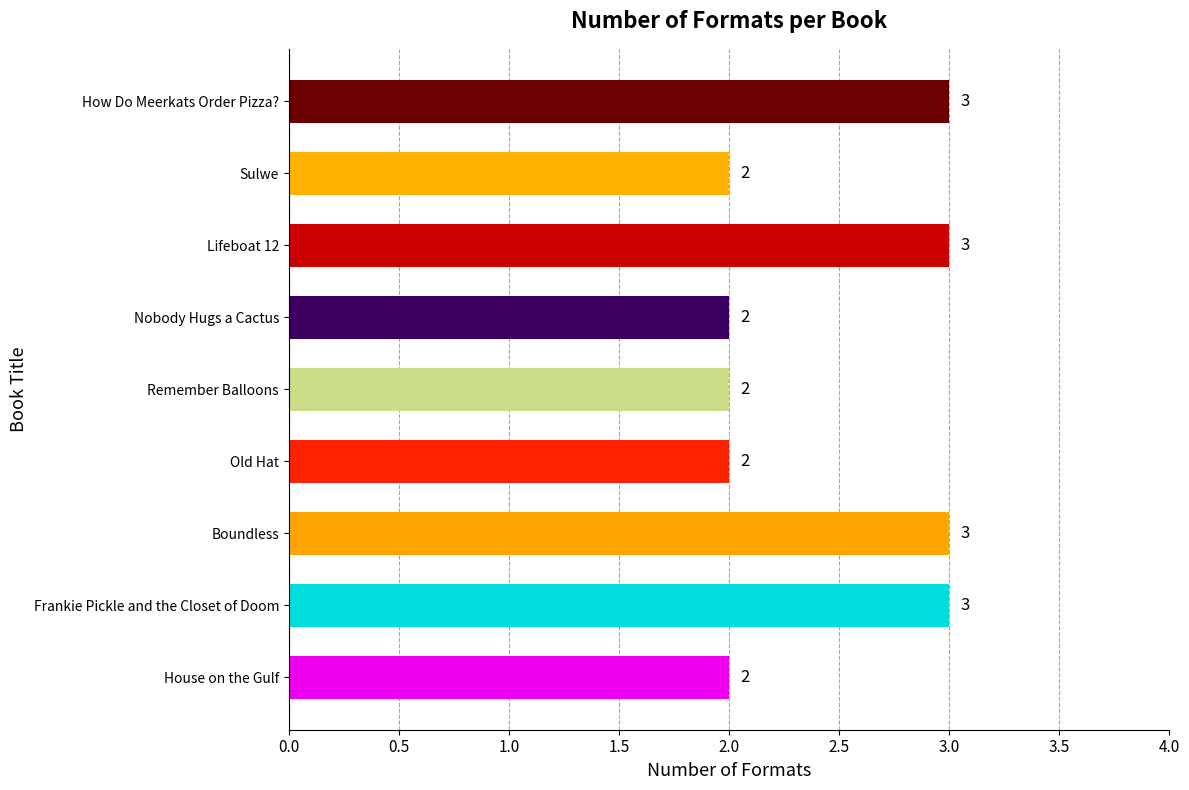

Are the bars grouped side by side (vs. stacked)?

No